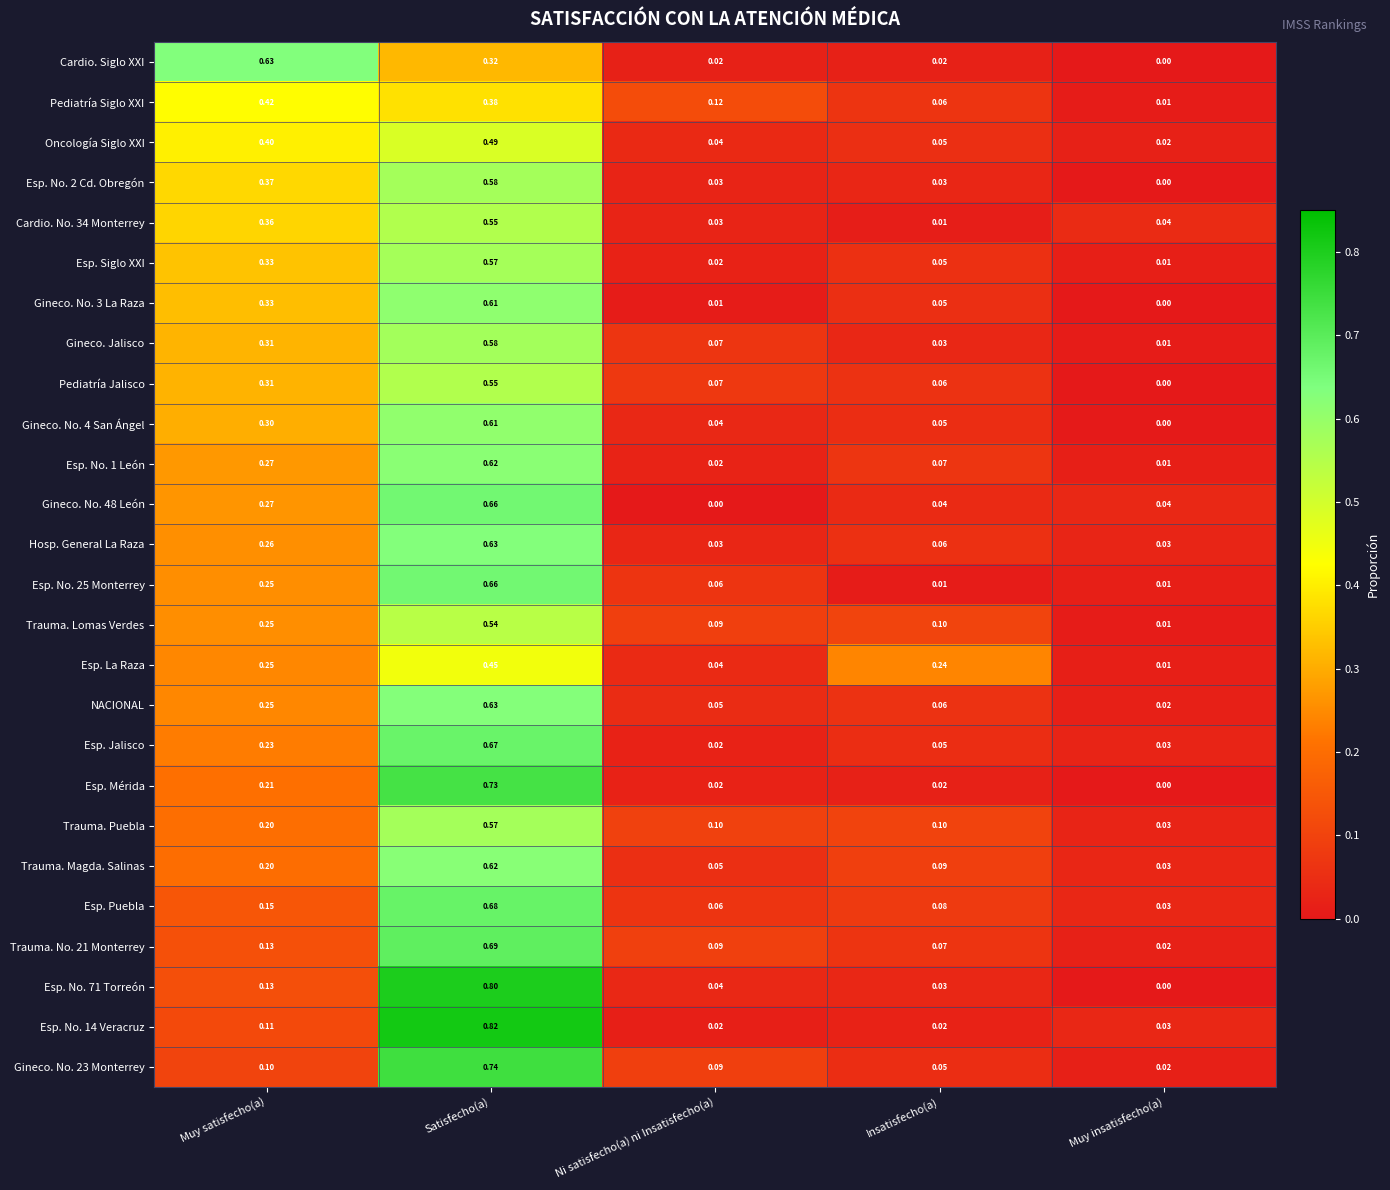

At which label does Gineco. No. 4 San Ángel reach its peak?

Satisfecho(a)